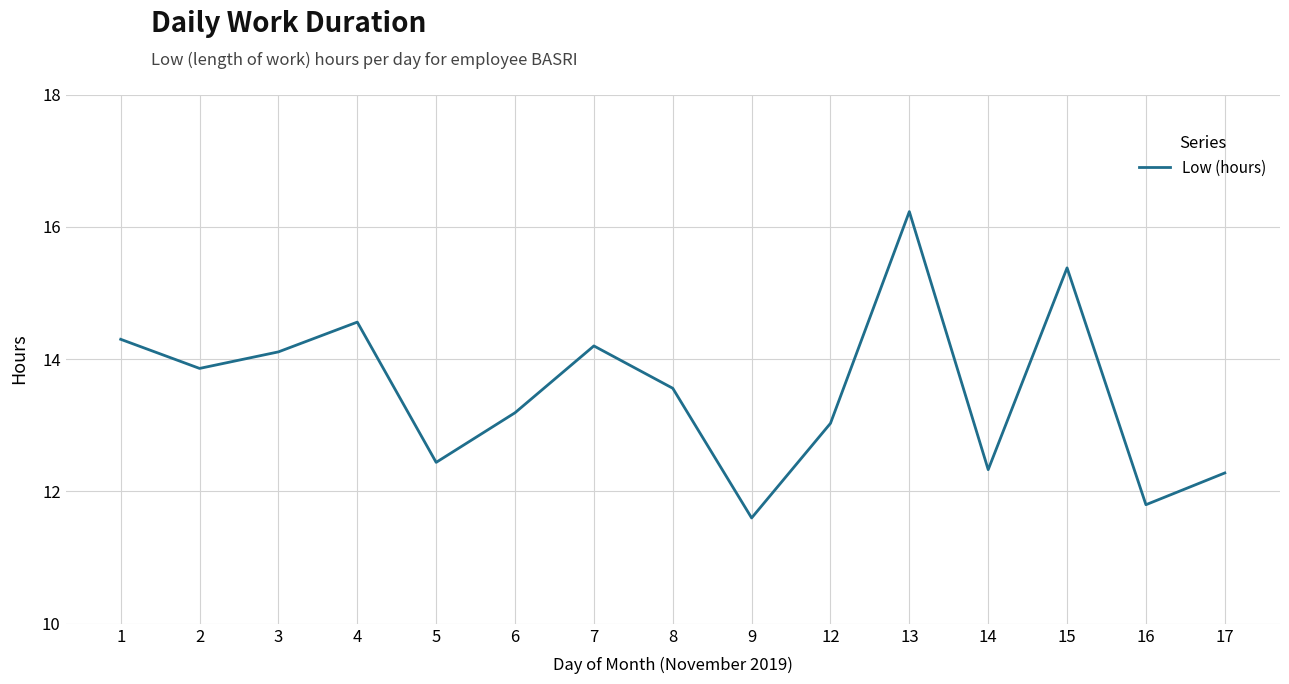

Which has a higher value, 9 or 12?

12